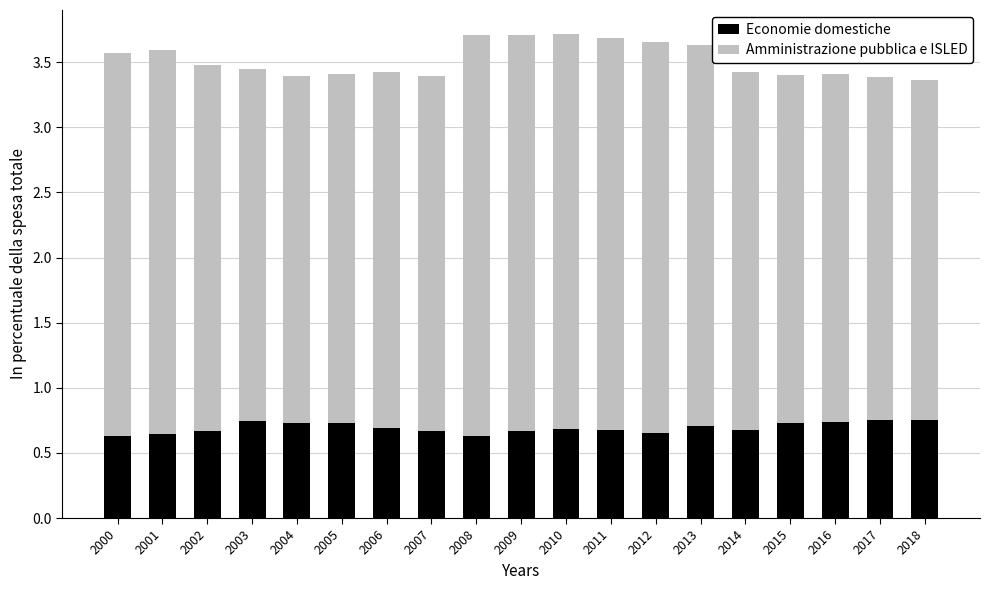

What is the total value across all series at 2008?

3.7